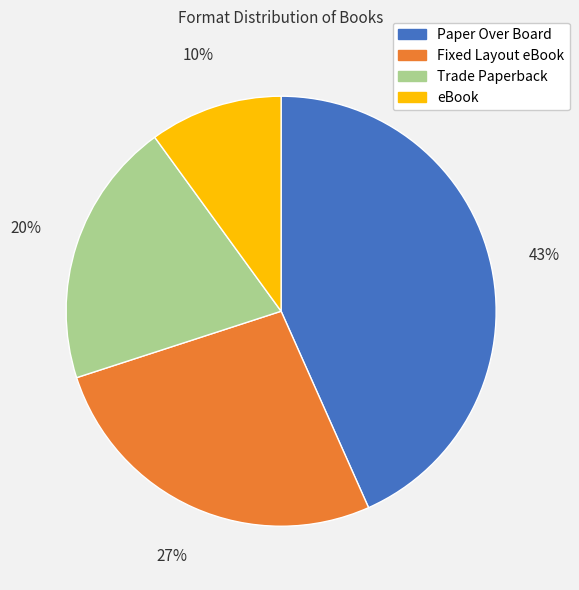

Between eBook and Fixed Layout eBook, which is larger?

Fixed Layout eBook